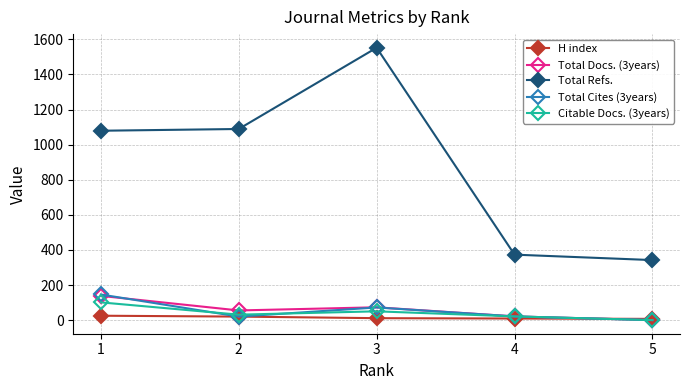

At which label does Total Docs. (3years) reach its peak?

1